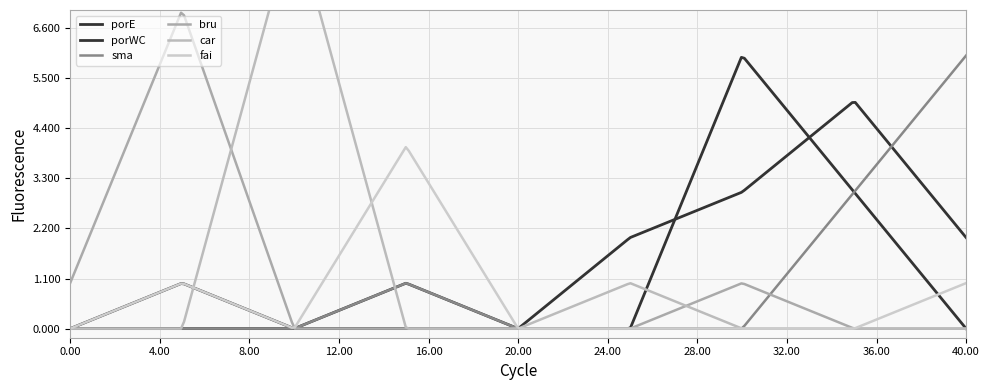

What are all the series names shown in the legend?

porE, porWC, sma, bru, car, fai